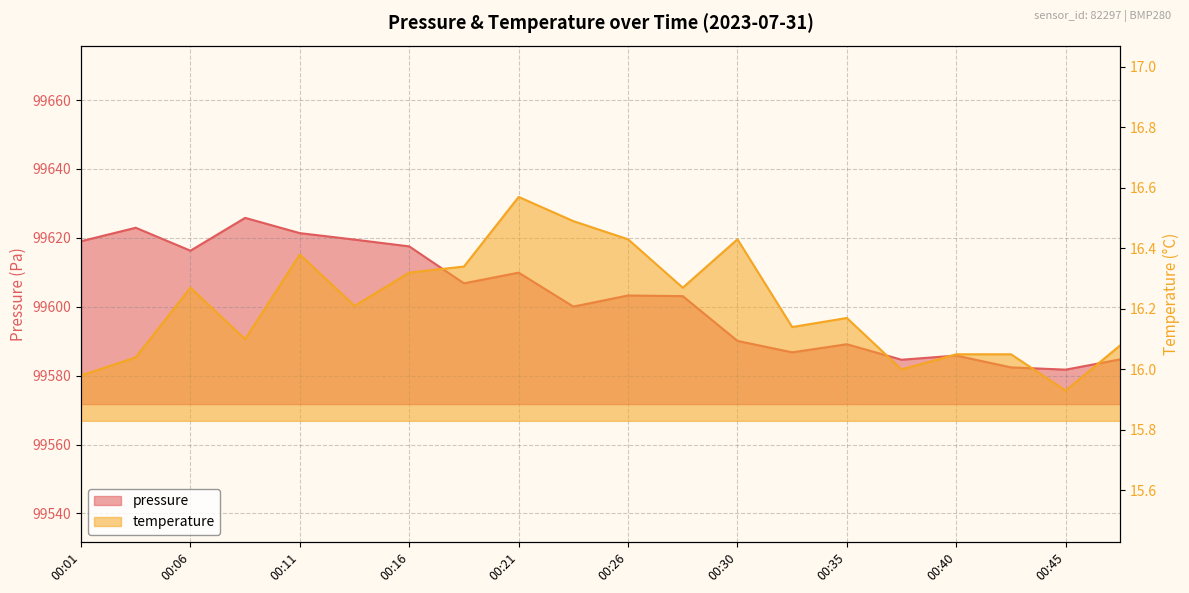

What is the value of the pressure point at the 19th from the left?

99581.8